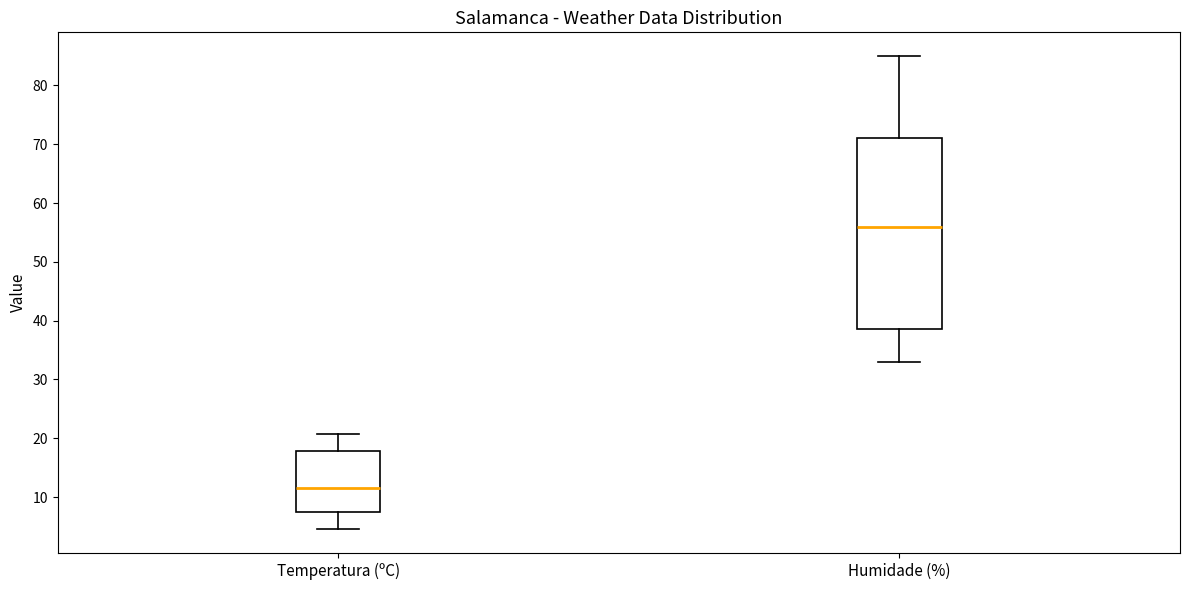

Which box has the lowest median line?

Temperatura (ºC)